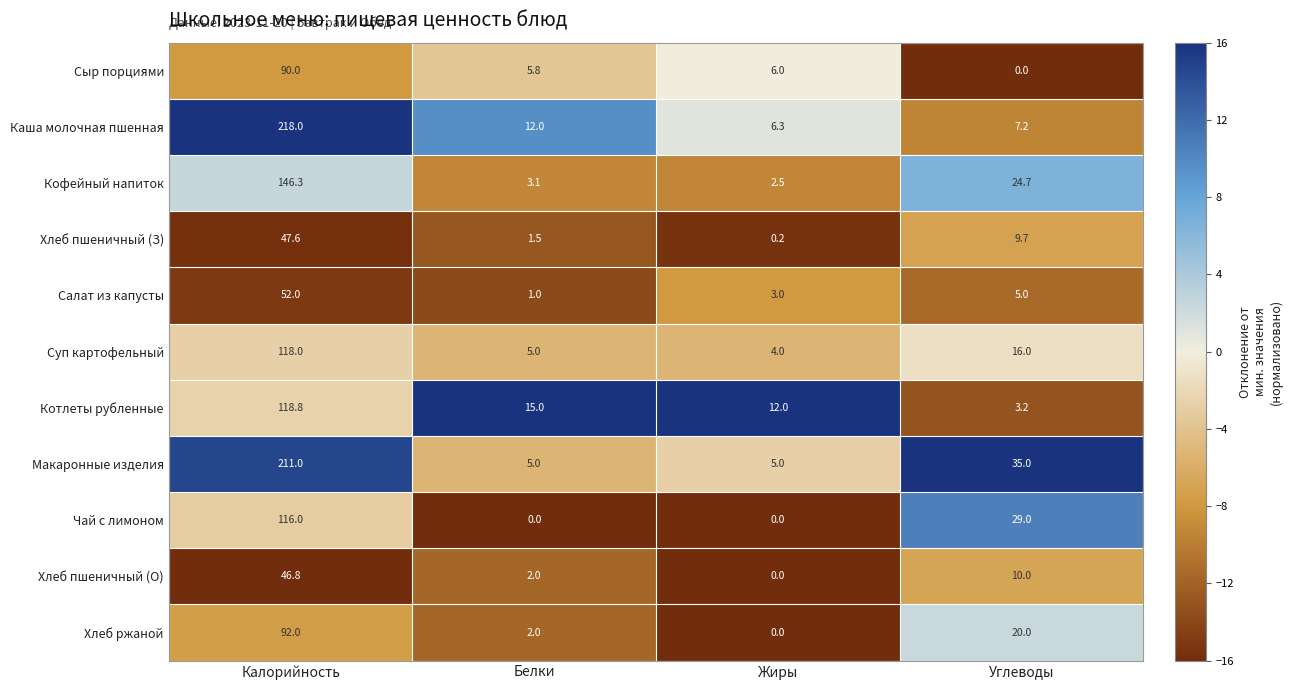

What is the sum of all Хлеб ржаной values?

114.0